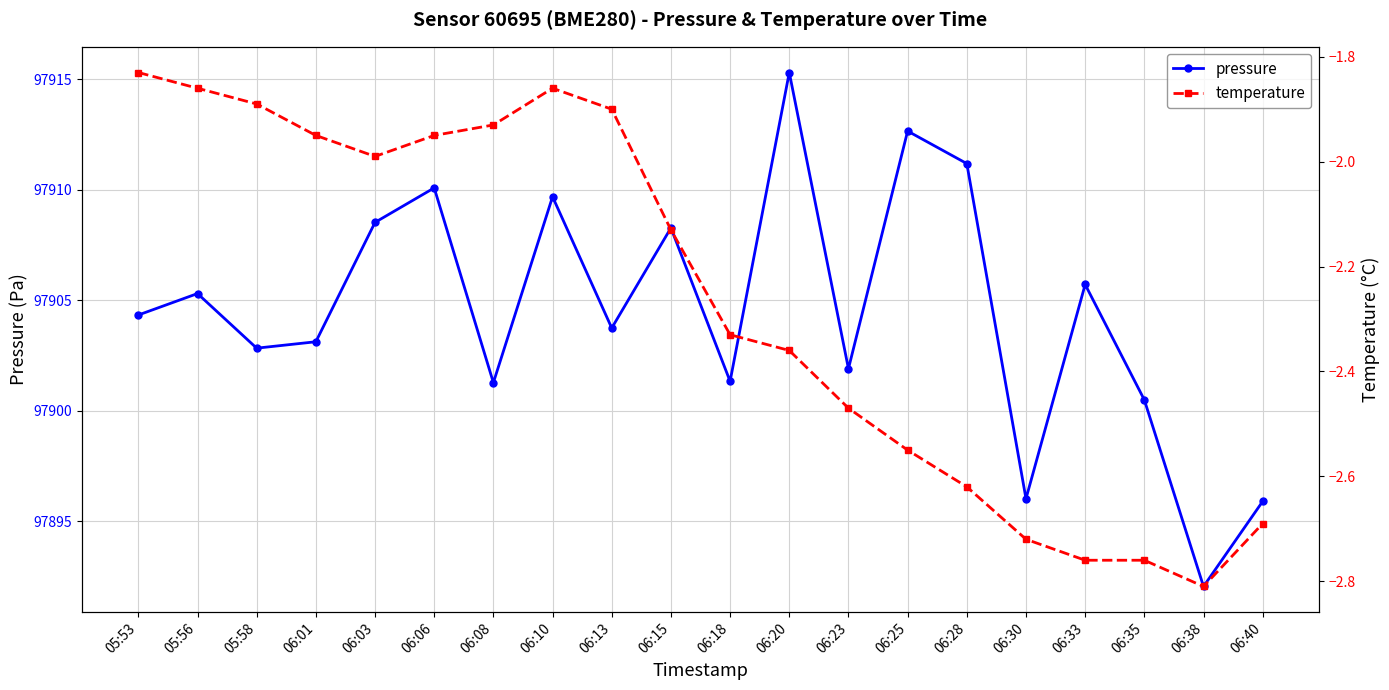

What is the spread (max minus min) of values at 06:28?

97913.8